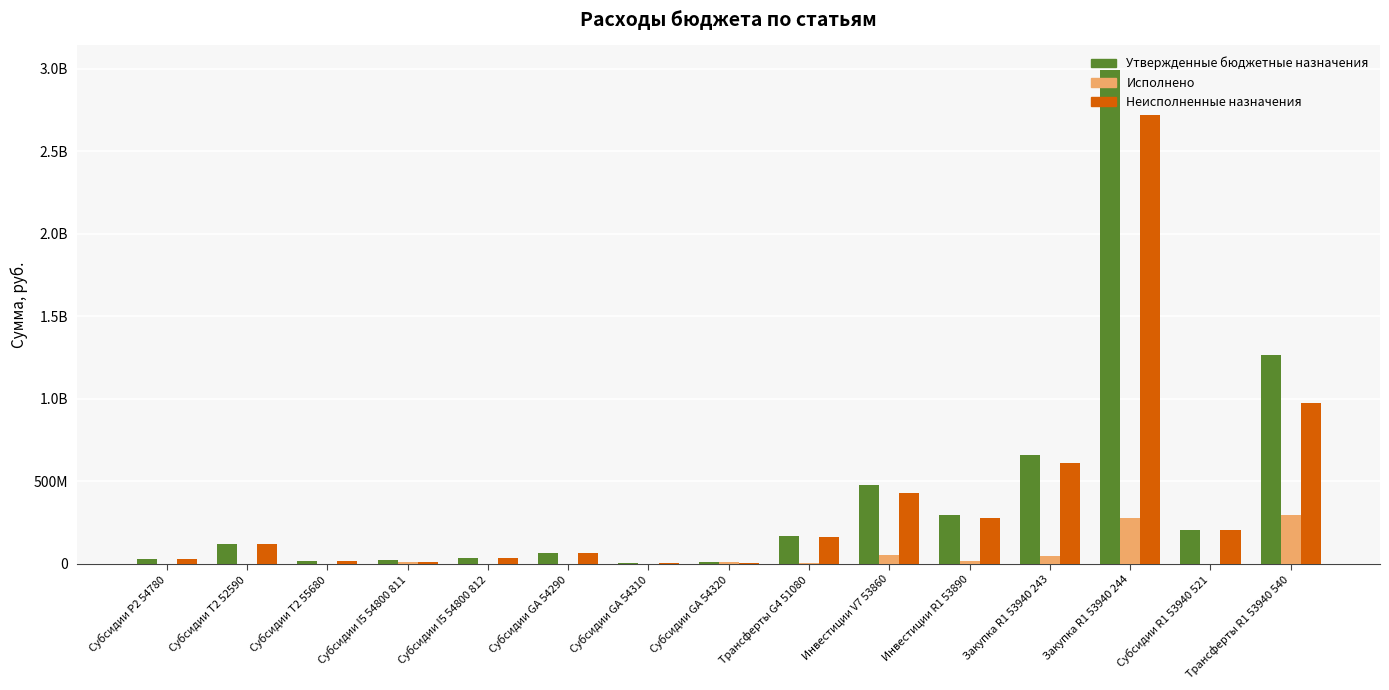

What are all the series names shown in the legend?

Утвержденные бюджетные назначения, Исполнено, Неисполненные назначения